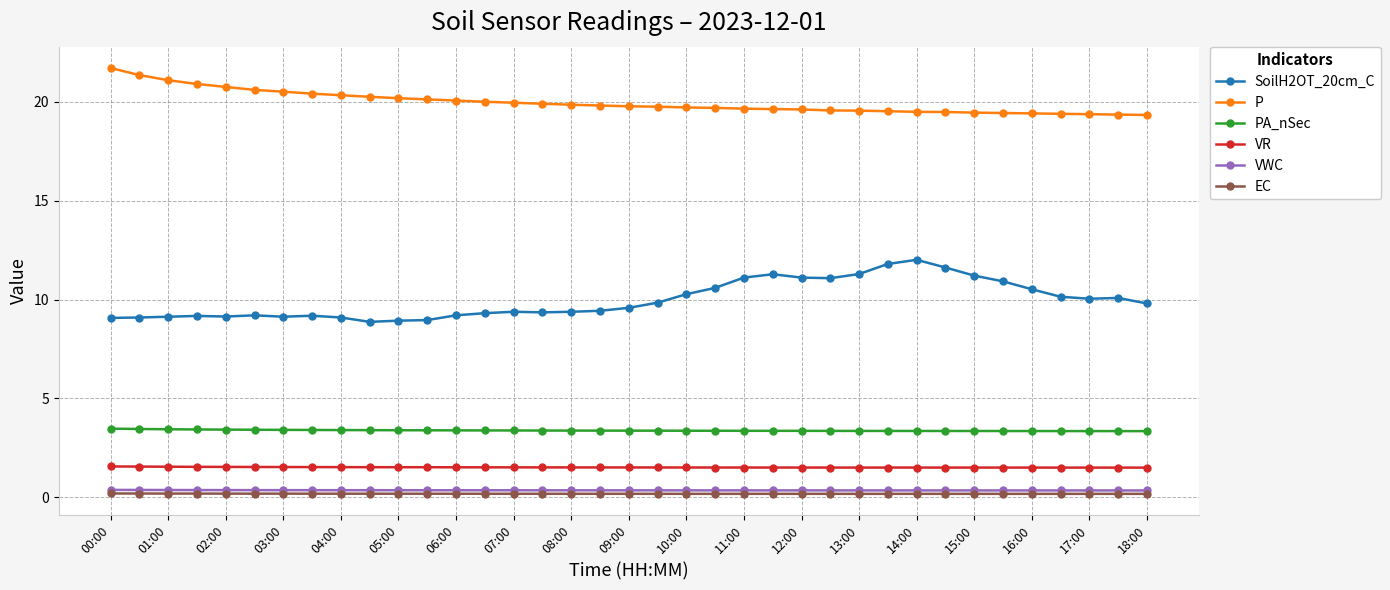

True or false: VR and SoilH2OT_20cm_C intersect in this chart.

False